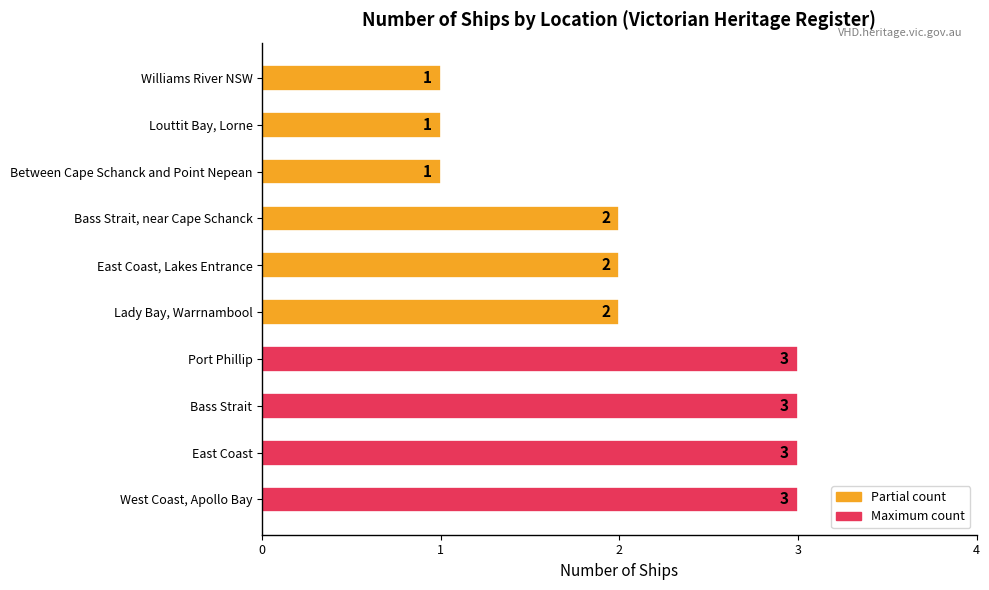

Is it true that the value at West Coast, Apollo Bay is 3?

True